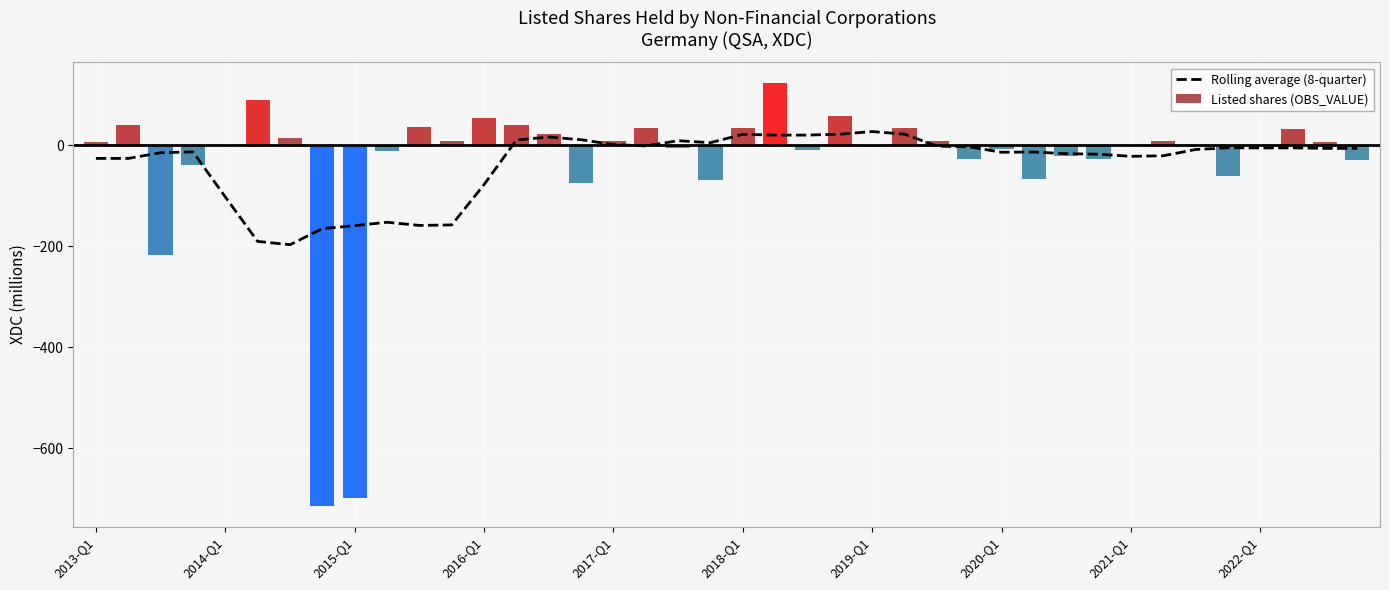

What is the difference between the Rolling average (8-quarter) values at 33 and 20?

42.4